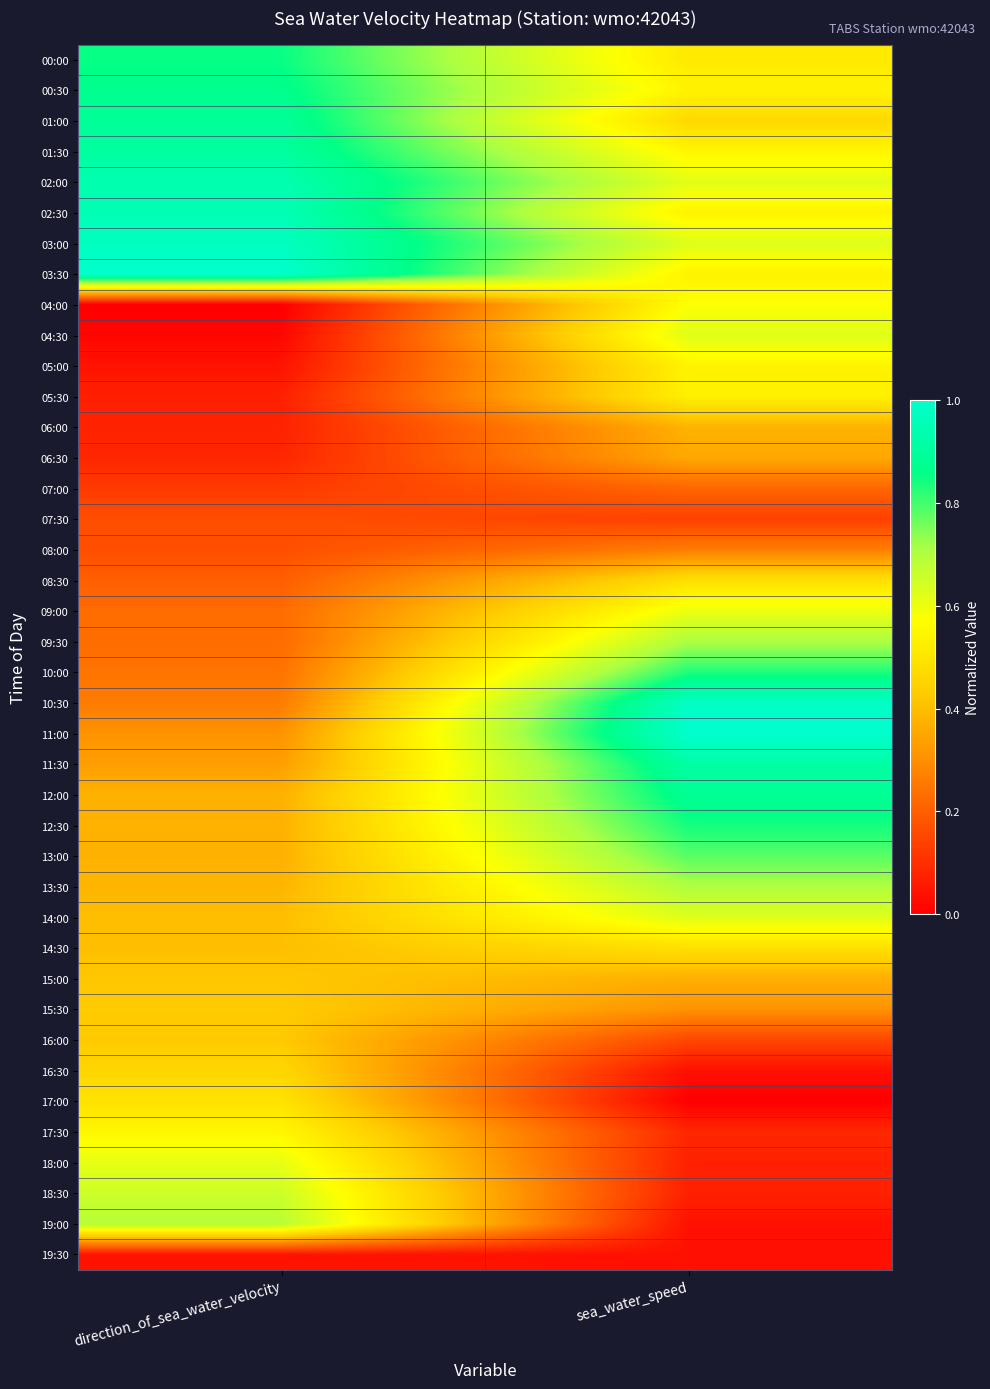

Reading left to right, transcribe all the data shown in this chart.

00:00: direction_of_sea_water_velocity=0.8	sea_water_speed=0.5
00:30: direction_of_sea_water_velocity=0.9	sea_water_speed=0.5
01:00: direction_of_sea_water_velocity=0.9	sea_water_speed=0.5
01:30: direction_of_sea_water_velocity=0.9	sea_water_speed=0.5
02:00: direction_of_sea_water_velocity=0.9	sea_water_speed=0.6
02:30: direction_of_sea_water_velocity=1.0	sea_water_speed=0.5
03:00: direction_of_sea_water_velocity=1.0	sea_water_speed=0.6
03:30: direction_of_sea_water_velocity=1.0	sea_water_speed=0.5
04:00: direction_of_sea_water_velocity=0.0	sea_water_speed=0.6
04:30: direction_of_sea_water_velocity=0.0	sea_water_speed=0.6
05:00: direction_of_sea_water_velocity=0.0	sea_water_speed=0.5
05:30: direction_of_sea_water_velocity=0.1	sea_water_speed=0.5
06:00: direction_of_sea_water_velocity=0.1	sea_water_speed=0.4
06:30: direction_of_sea_water_velocity=0.1	sea_water_speed=0.4
07:00: direction_of_sea_water_velocity=0.1	sea_water_speed=0.2
07:30: direction_of_sea_water_velocity=0.2	sea_water_speed=0.1
08:00: direction_of_sea_water_velocity=0.2	sea_water_speed=0.3
08:30: direction_of_sea_water_velocity=0.2	sea_water_speed=0.5
09:00: direction_of_sea_water_velocity=0.2	sea_water_speed=0.6
09:30: direction_of_sea_water_velocity=0.2	sea_water_speed=0.7
10:00: direction_of_sea_water_velocity=0.2	sea_water_speed=0.8
10:30: direction_of_sea_water_velocity=0.3	sea_water_speed=1.0
11:00: direction_of_sea_water_velocity=0.3	sea_water_speed=1.0
11:30: direction_of_sea_water_velocity=0.3	sea_water_speed=0.9
12:00: direction_of_sea_water_velocity=0.4	sea_water_speed=0.9
12:30: direction_of_sea_water_velocity=0.4	sea_water_speed=0.8
13:00: direction_of_sea_water_velocity=0.4	sea_water_speed=0.8
13:30: direction_of_sea_water_velocity=0.4	sea_water_speed=0.7
14:00: direction_of_sea_water_velocity=0.4	sea_water_speed=0.6
14:30: direction_of_sea_water_velocity=0.4	sea_water_speed=0.5
15:00: direction_of_sea_water_velocity=0.4	sea_water_speed=0.4
15:30: direction_of_sea_water_velocity=0.4	sea_water_speed=0.3
16:00: direction_of_sea_water_velocity=0.4	sea_water_speed=0.1
16:30: direction_of_sea_water_velocity=0.5	sea_water_speed=0.0
17:00: direction_of_sea_water_velocity=0.5	sea_water_speed=0.0
17:30: direction_of_sea_water_velocity=0.5	sea_water_speed=0.1
18:00: direction_of_sea_water_velocity=0.6	sea_water_speed=0.1
18:30: direction_of_sea_water_velocity=0.7	sea_water_speed=0.1
19:00: direction_of_sea_water_velocity=0.7	sea_water_speed=0.0
19:30: direction_of_sea_water_velocity=0.0	sea_water_speed=0.0